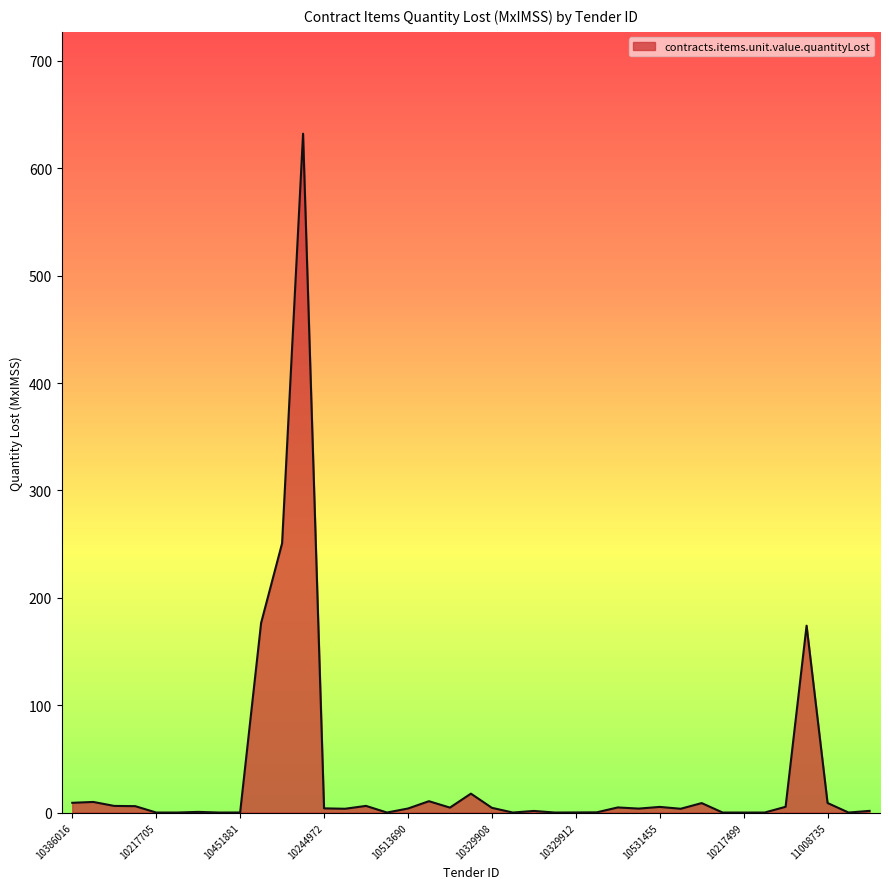

What is the difference between the maximum and minimum values?

632.3